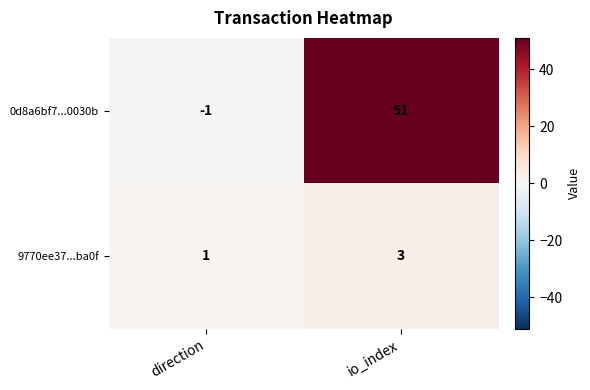

What is the difference between the maximum and minimum values in the 0d8a6bf7...0030b series?

52